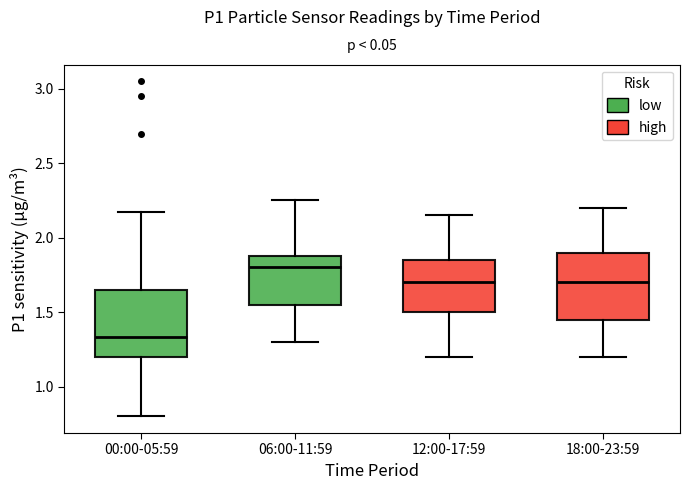

Where does the lower whisker of the box for 12:00-17:59 end on the y-axis? The values are not printed on the chart, so give them approximately, as read against the axis.

1.20